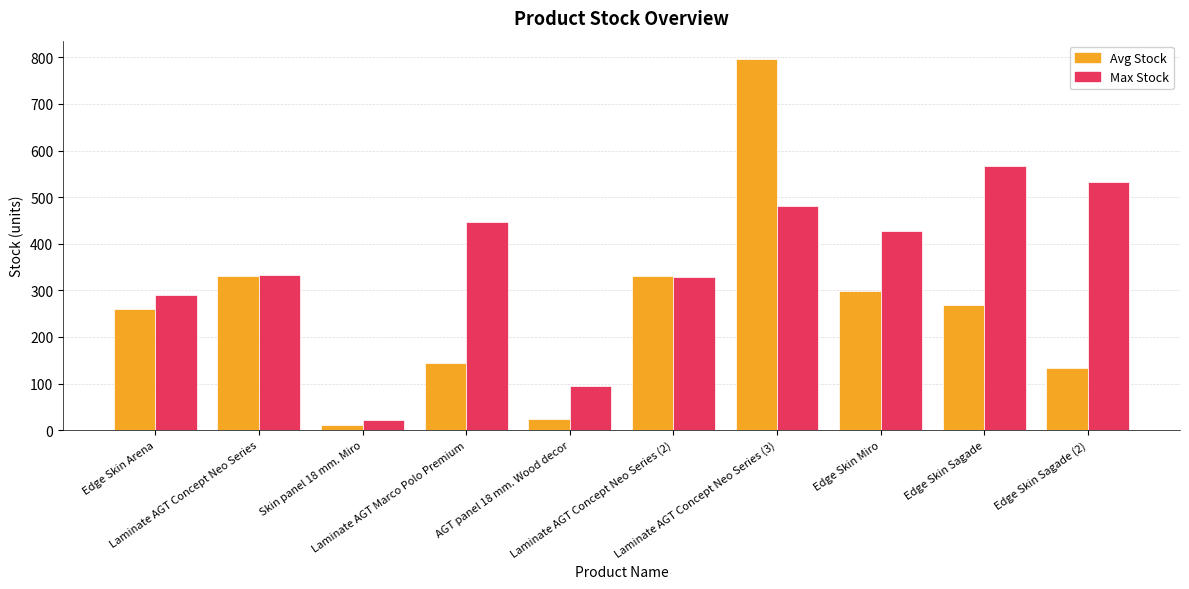

How many bars are there in total?

20